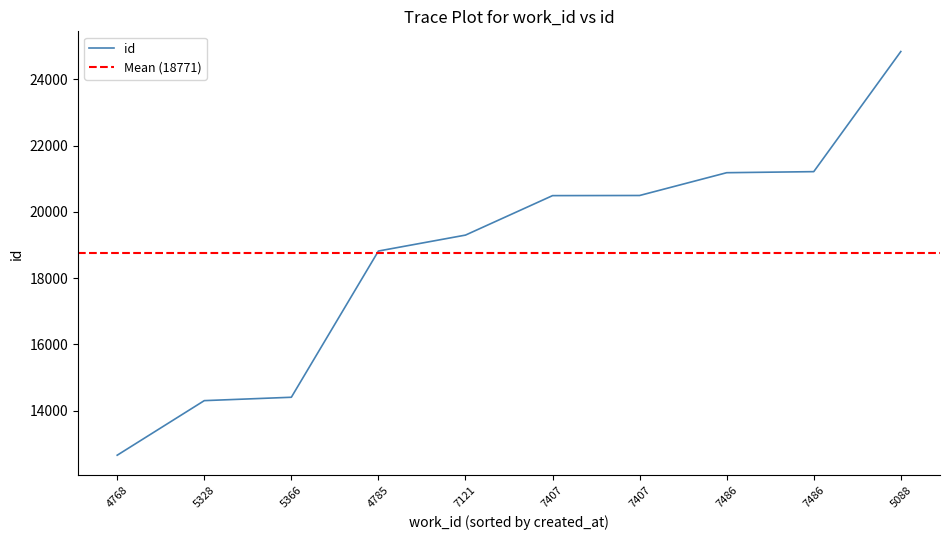

What is the change in value from 5328 to 7486?

+6914